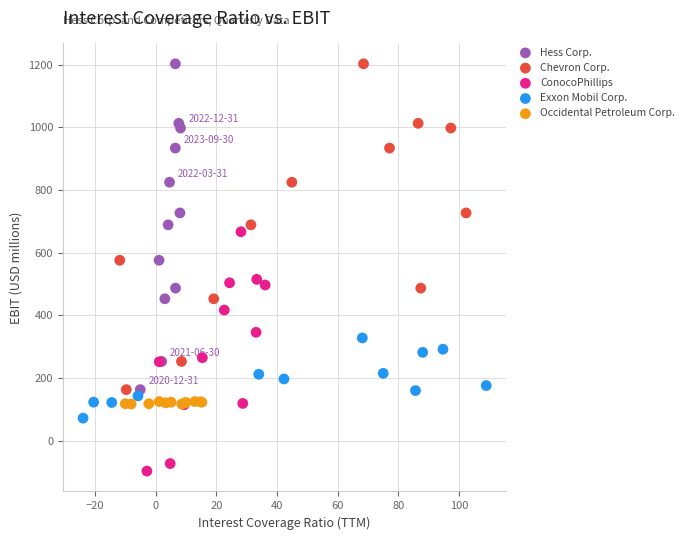

Which series contains the lowest Y value?

ConocoPhillips